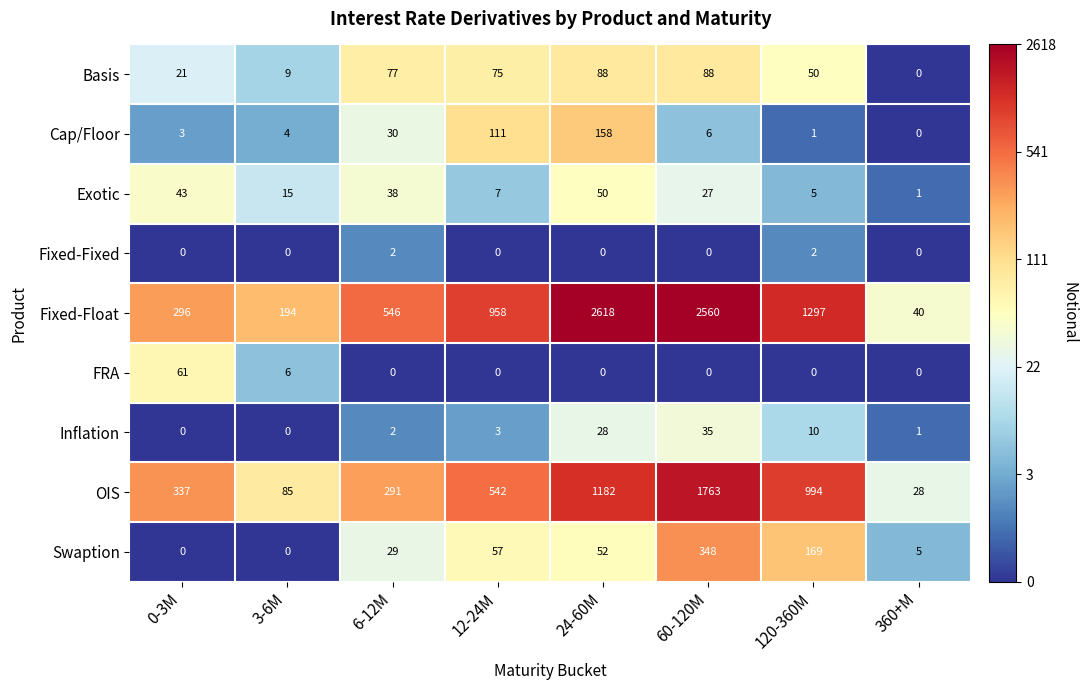

At how many categories does at least one series exceed 2?

8